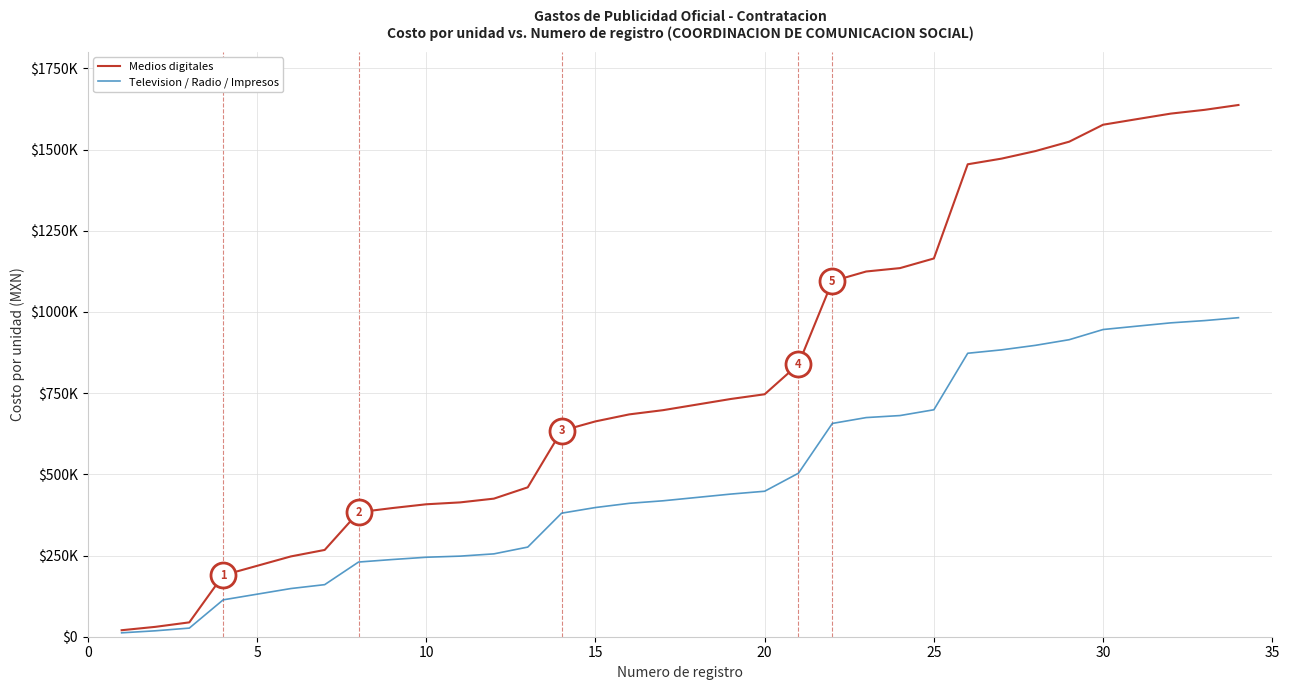

True or false: Television / Radio / Impresos has more than 1 points higher than both neighbors.

False